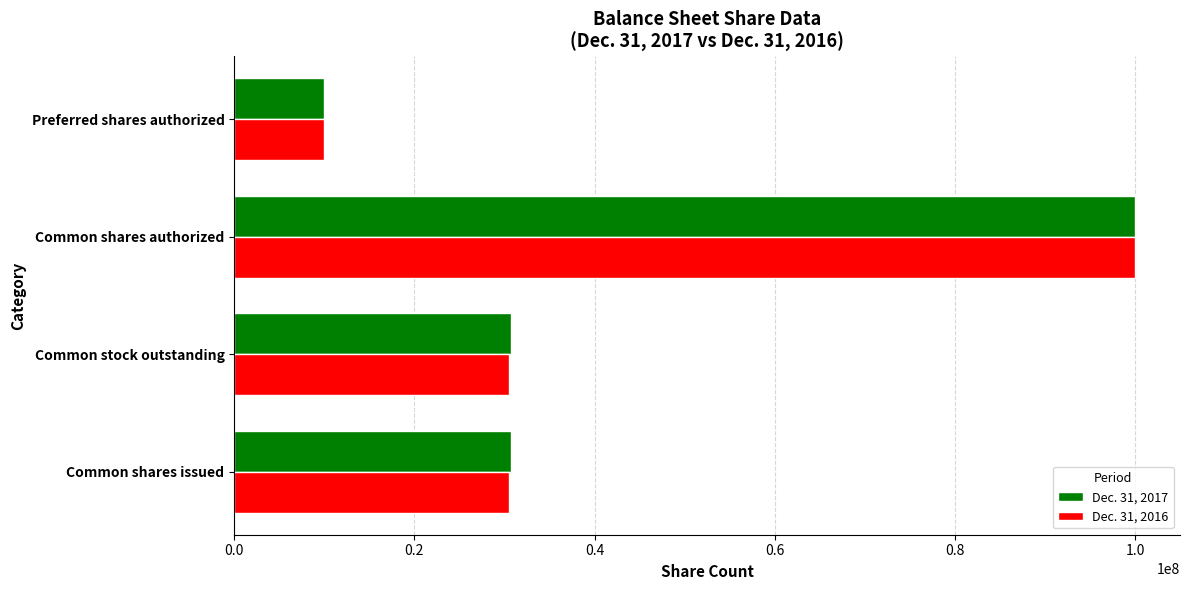

At which category is the sum across all series the highest?

Common shares authorized